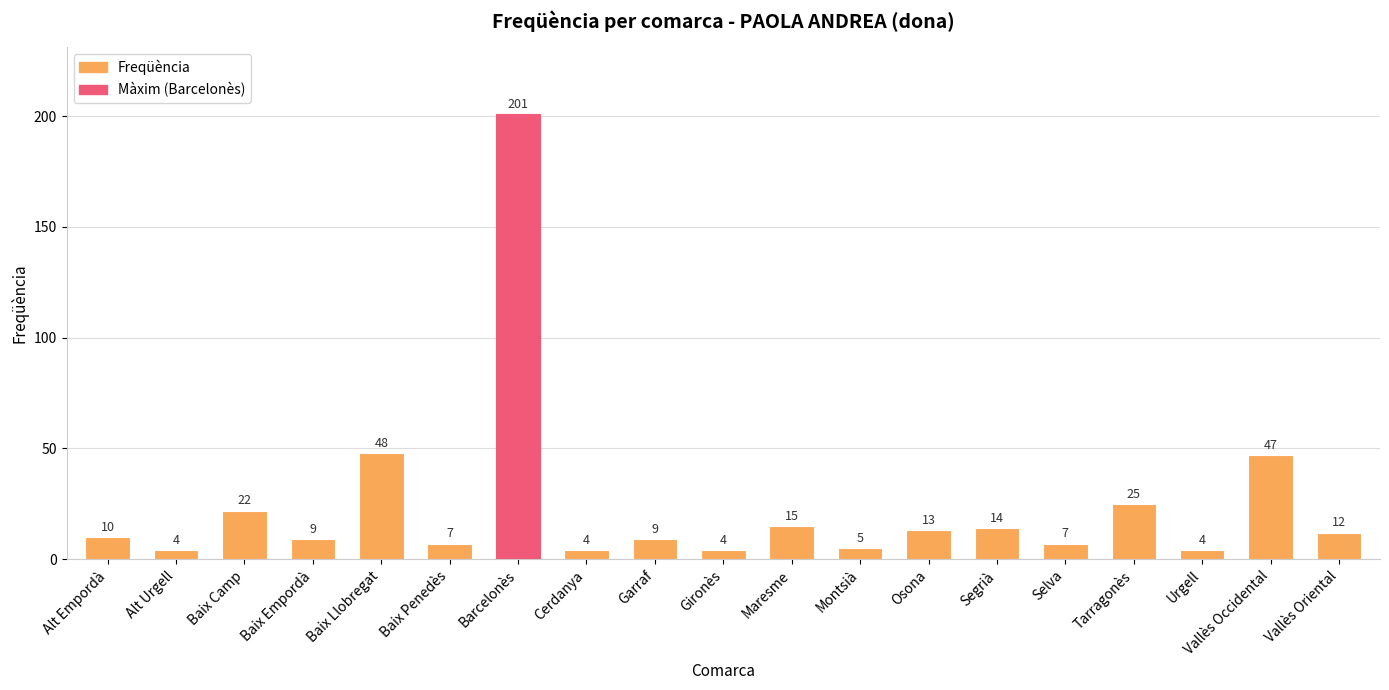

Reading left to right, transcribe all the data shown in this chart.

Alt Empordà=10	Alt Urgell=4	Baix Camp=22	Baix Empordà=9	Baix Llobregat=48	Baix Penedès=7	Barcelonès=201	Cerdanya=4	Garraf=9	Gironès=4	Maresme=15	Montsià=5	Osona=13	Segrià=14	Selva=7	Tarragonès=25	Urgell=4	Vallès Occidental=47	Vallès Oriental=12